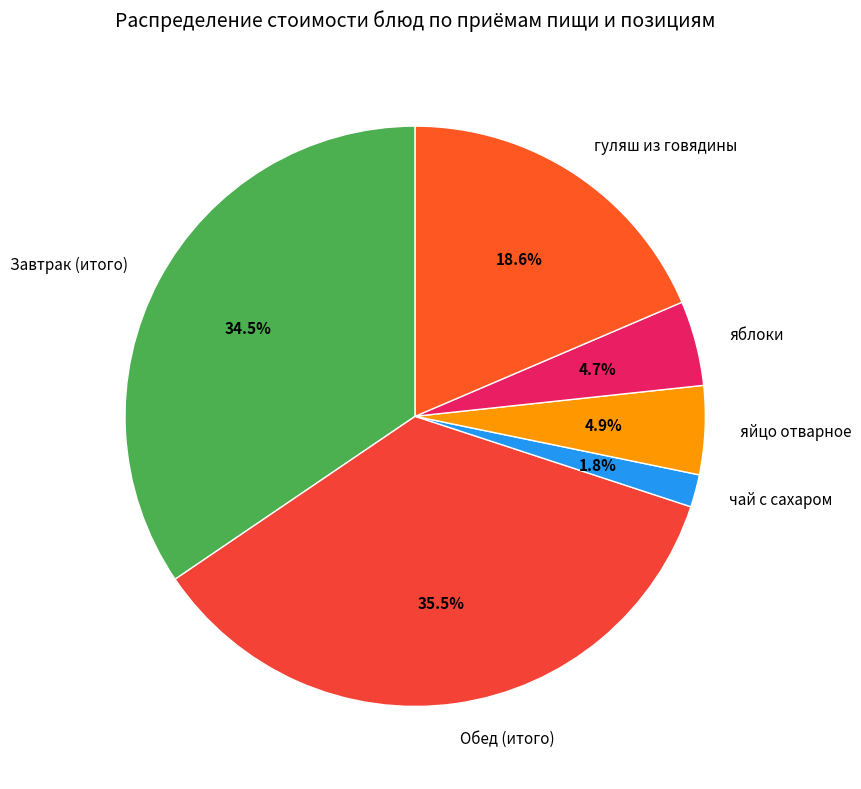

To the nearest percent, what portion does яблоки represent?

5%